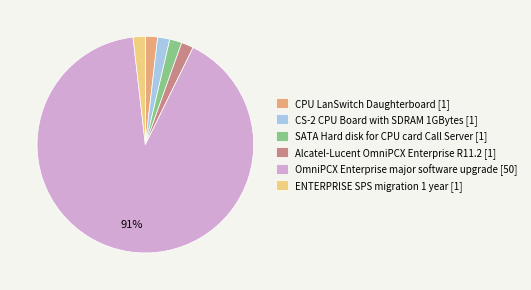

Is the sum of CPU LanSwitch Daughterboard [1] and Alcatel-Lucent OmniPCX Enterprise R11.2 [1] greater than half?

No